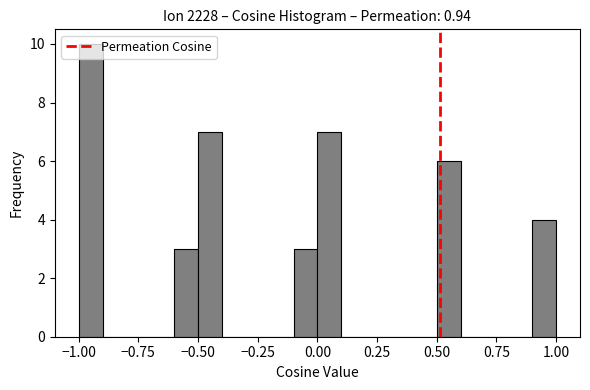

Around what value on the x-axis is the tallest bar? Give the approximate position of its centre, as read against the axis.

-0.95